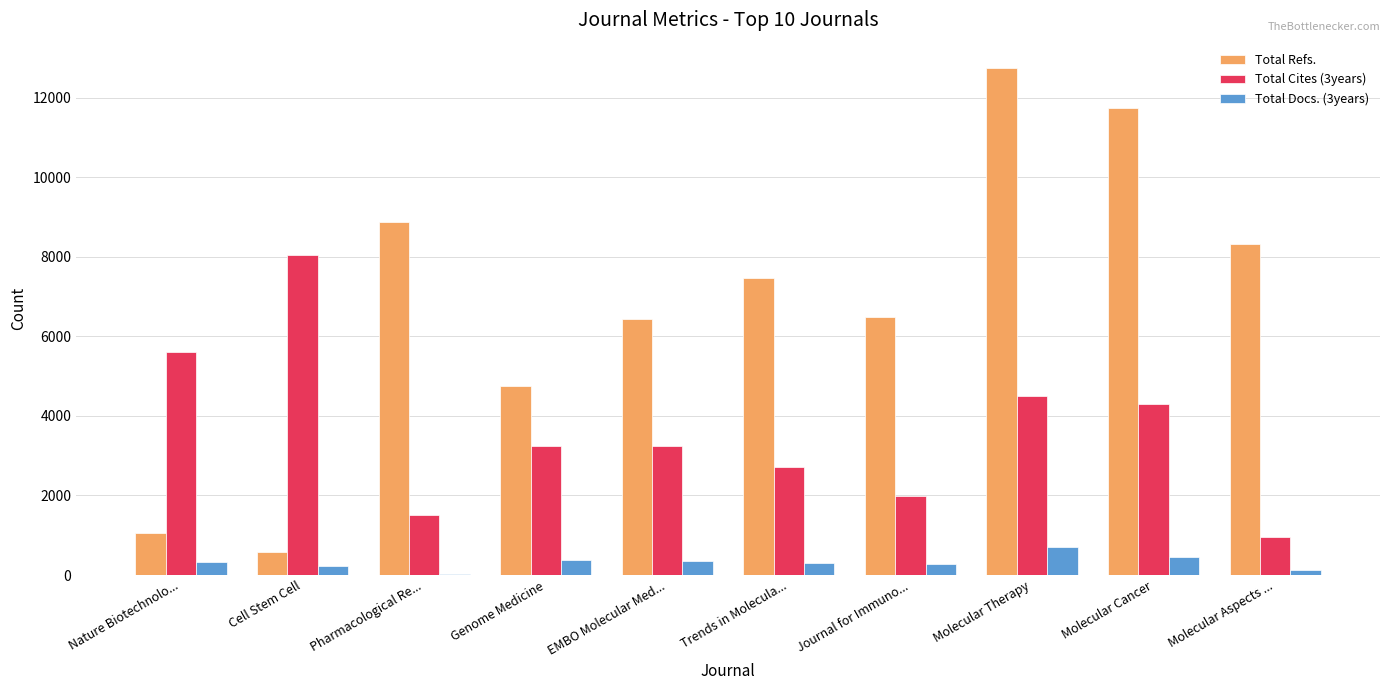

How many data points does each series have?

10